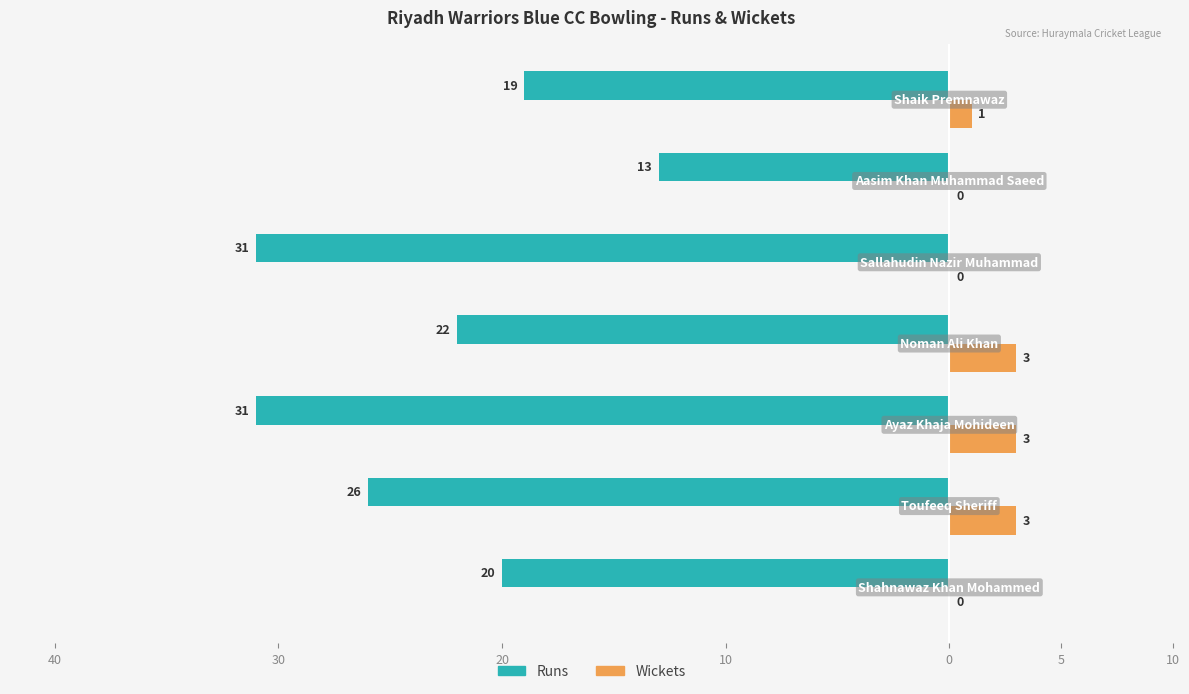

What are all the series names shown in the legend?

Runs, Wickets